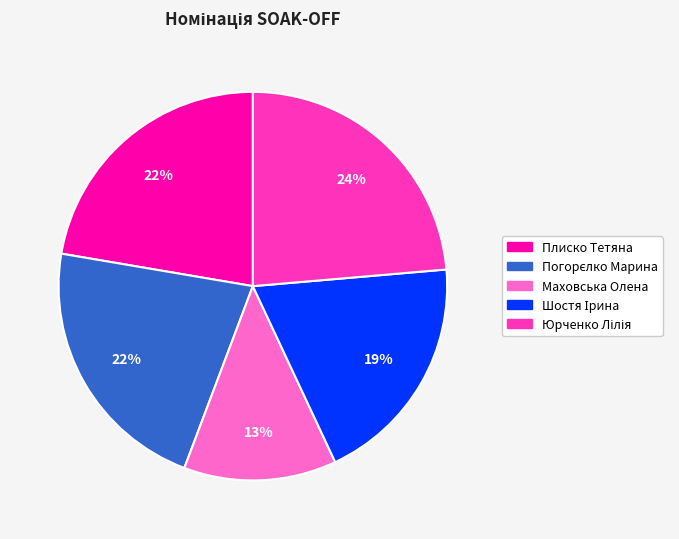

Is there any slice that represents more than half of the pie?

No